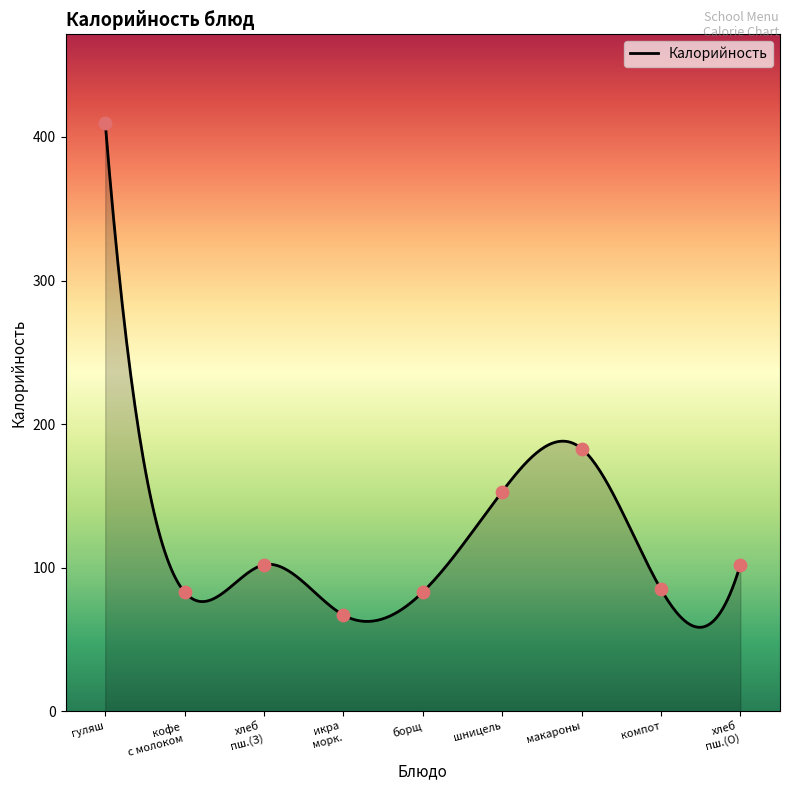

What is the ratio of the value at макароны to the value at хлеб пш.(З)?

1.8